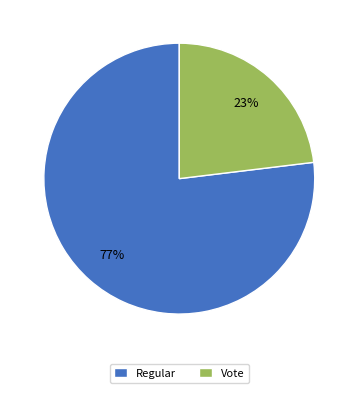

Rank the categories by value from highest to lowest.

Regular, Vote